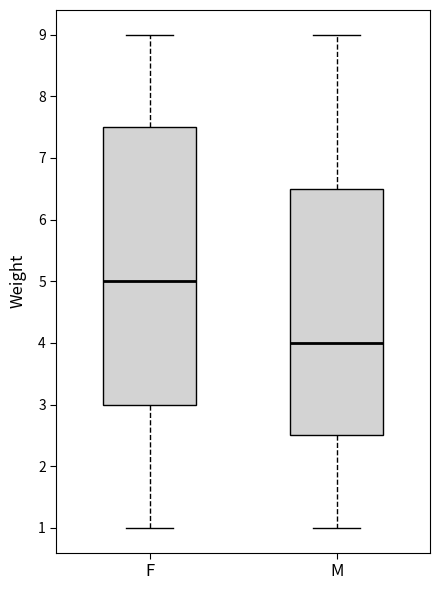

Comparing the boxes themselves (not the whiskers), which one is the tallest?

F